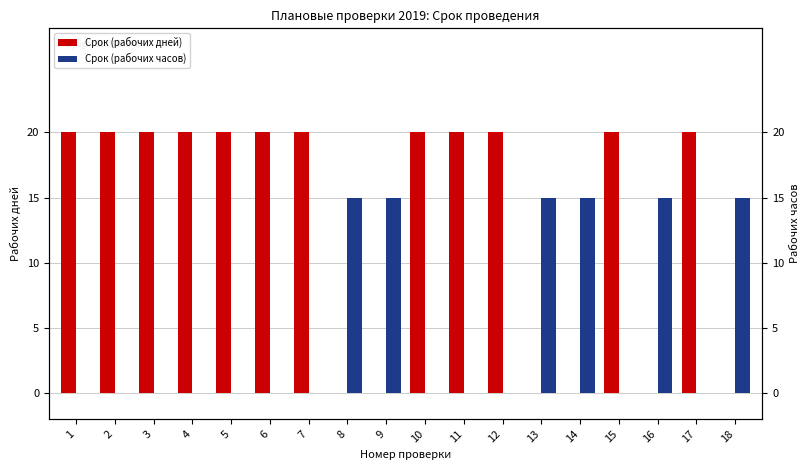

At which label does Срок (рабочих дней) reach its minimum?

8